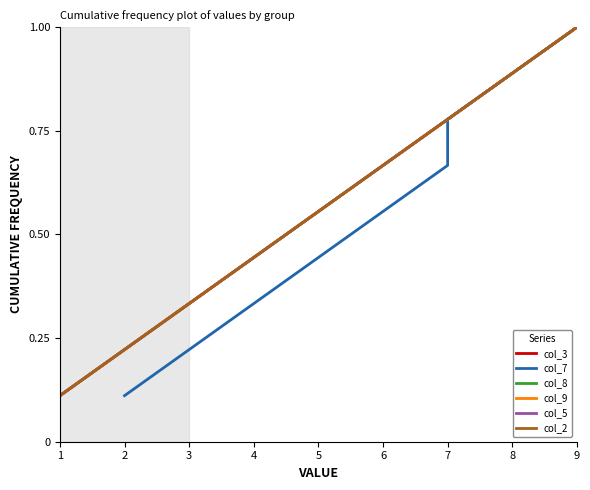

At which category does the chart reach its peak across all series?

9